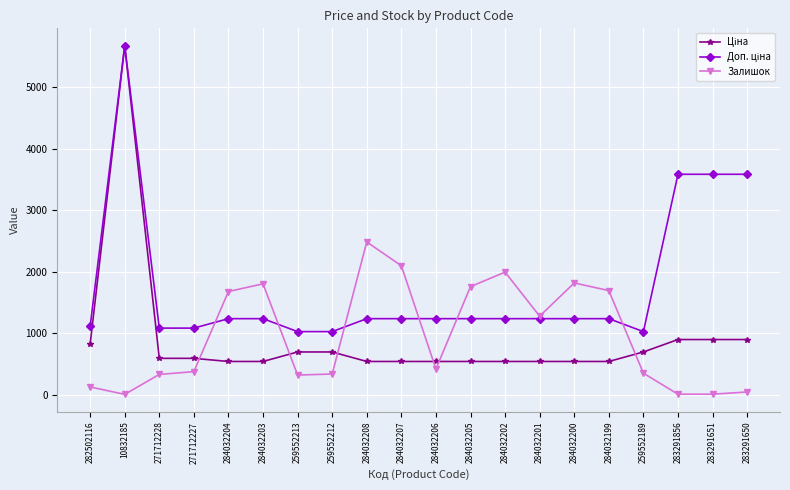

At which category does the chart reach its peak across all series?

10832185